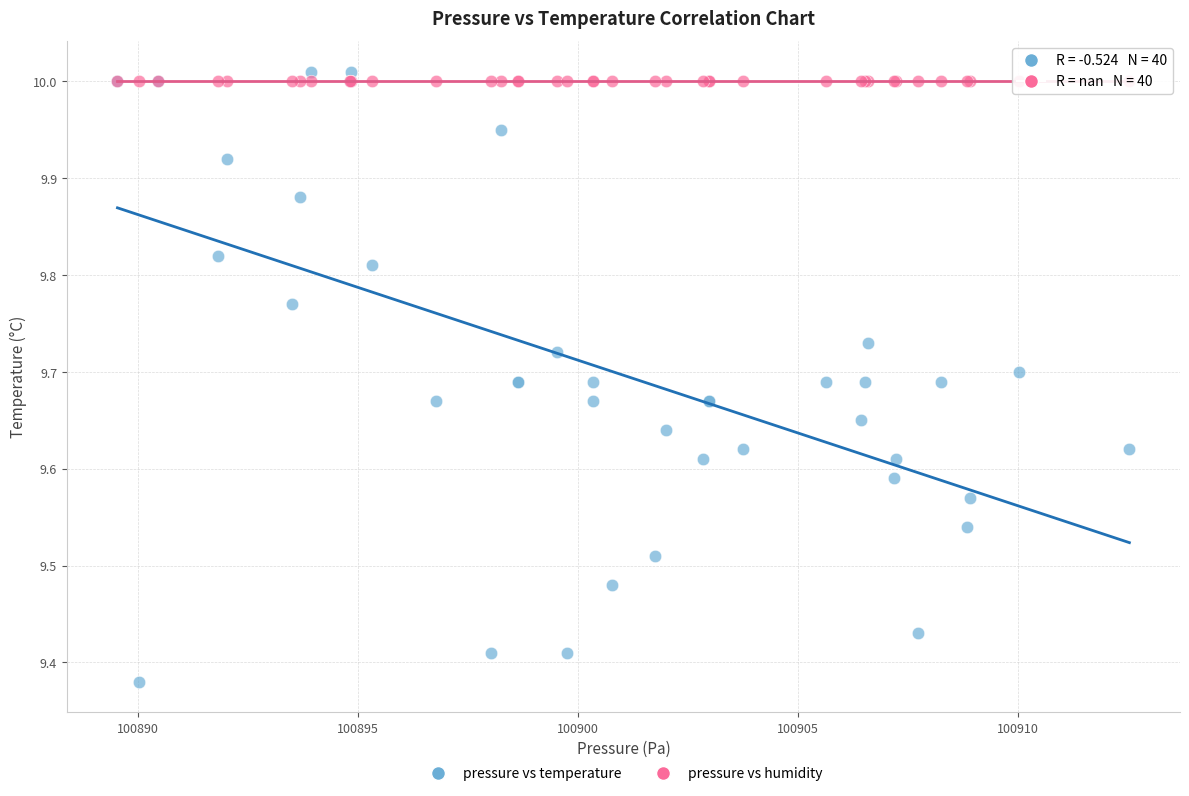

What are all the series names shown in the legend?

pressure vs temperature, pressure vs humidity